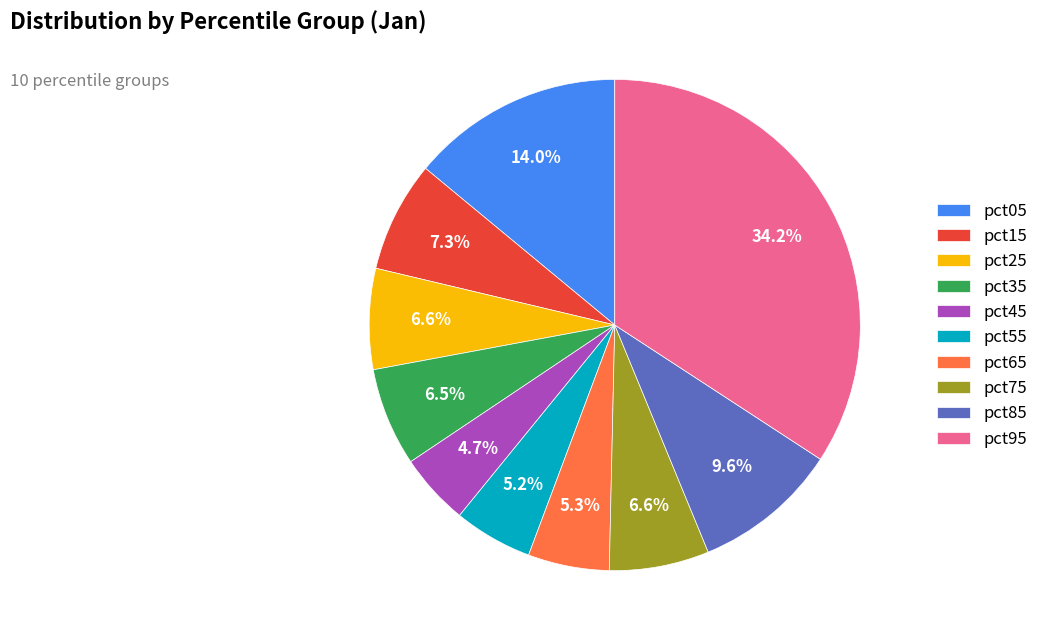

True or false: pct25 accounts for 1% of the total.

False